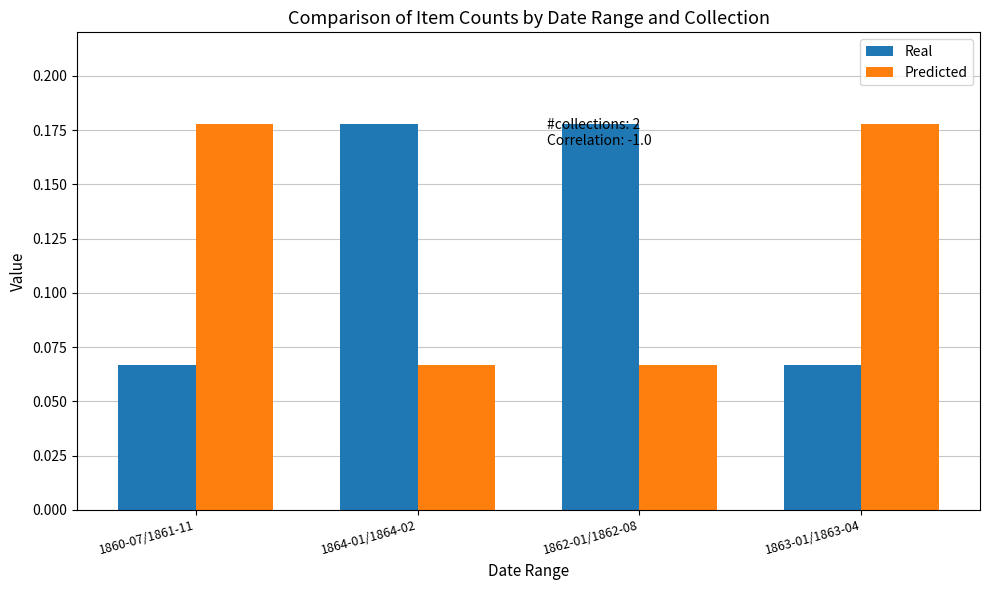

True or false: Real has a value of 0.3 at 1864-01/1864-02.

False